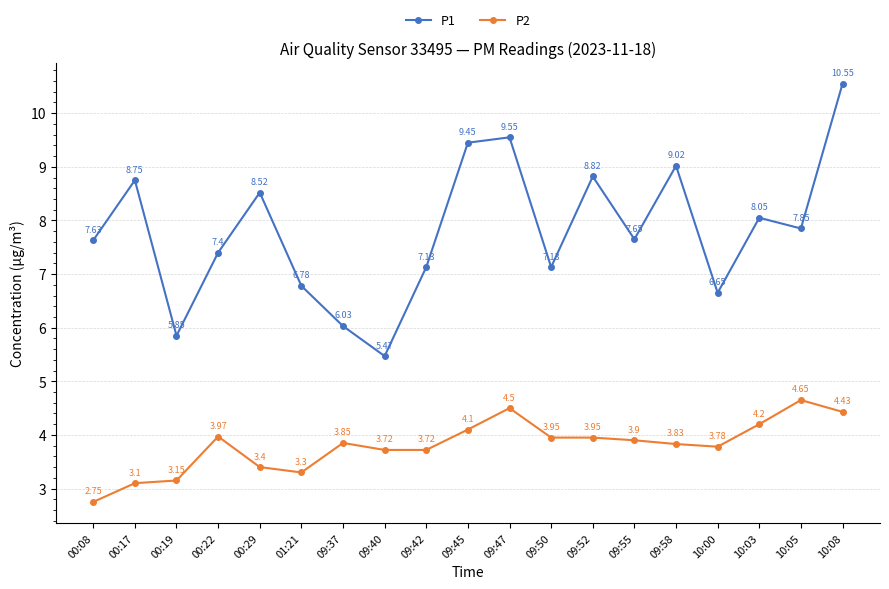

Does the chart display data point markers on the line(s)?

Yes